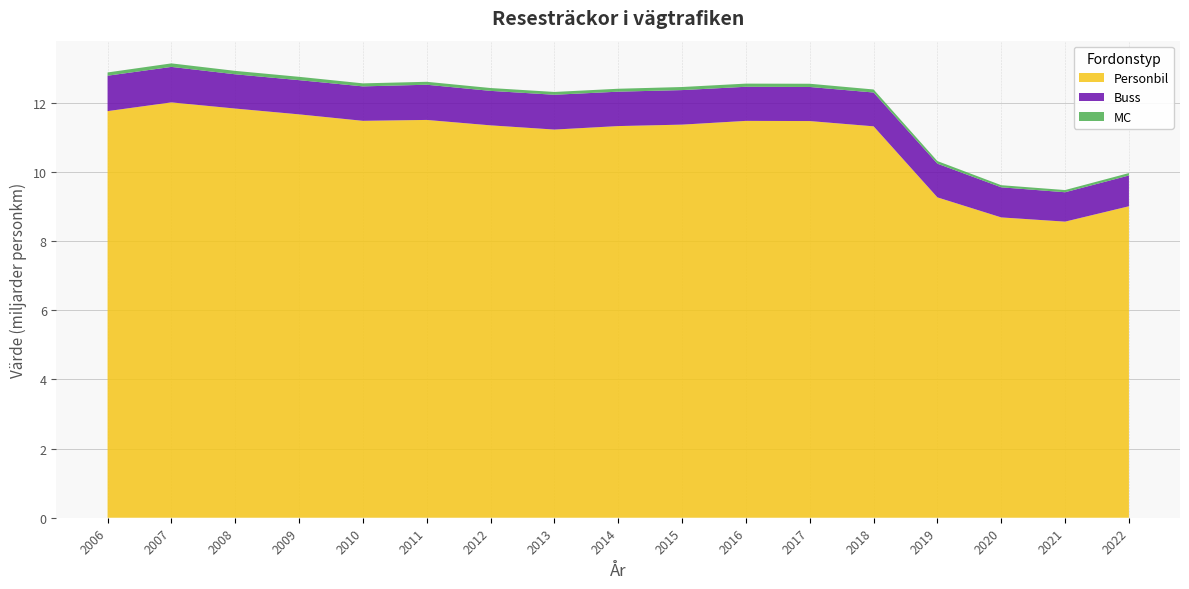

Reading left to right, transcribe all the data shown in this chart.

Personbil: 2006=11.8	2007=12.0	2008=11.8	2009=11.7	2010=11.5	2011=11.5	2012=11.3	2013=11.2	2014=11.3	2015=11.4	2016=11.5	2017=11.5	2018=11.3	2019=9.3	2020=8.7	2021=8.6	2022=9.0
Buss: 2006=1.0	2007=1.0	2008=1.0	2009=1.0	2010=1.0	2011=1.0	2012=1.0	2013=1.0	2014=1.0	2015=1.0	2016=1.0	2017=1.0	2018=1.0	2019=1.0	2020=0.9	2021=0.8	2022=0.9
MC: 2006=0.1	2007=0.1	2008=0.1	2009=0.1	2010=0.1	2011=0.1	2012=0.1	2013=0.1	2014=0.1	2015=0.1	2016=0.1	2017=0.1	2018=0.1	2019=0.1	2020=0.1	2021=0.1	2022=0.1